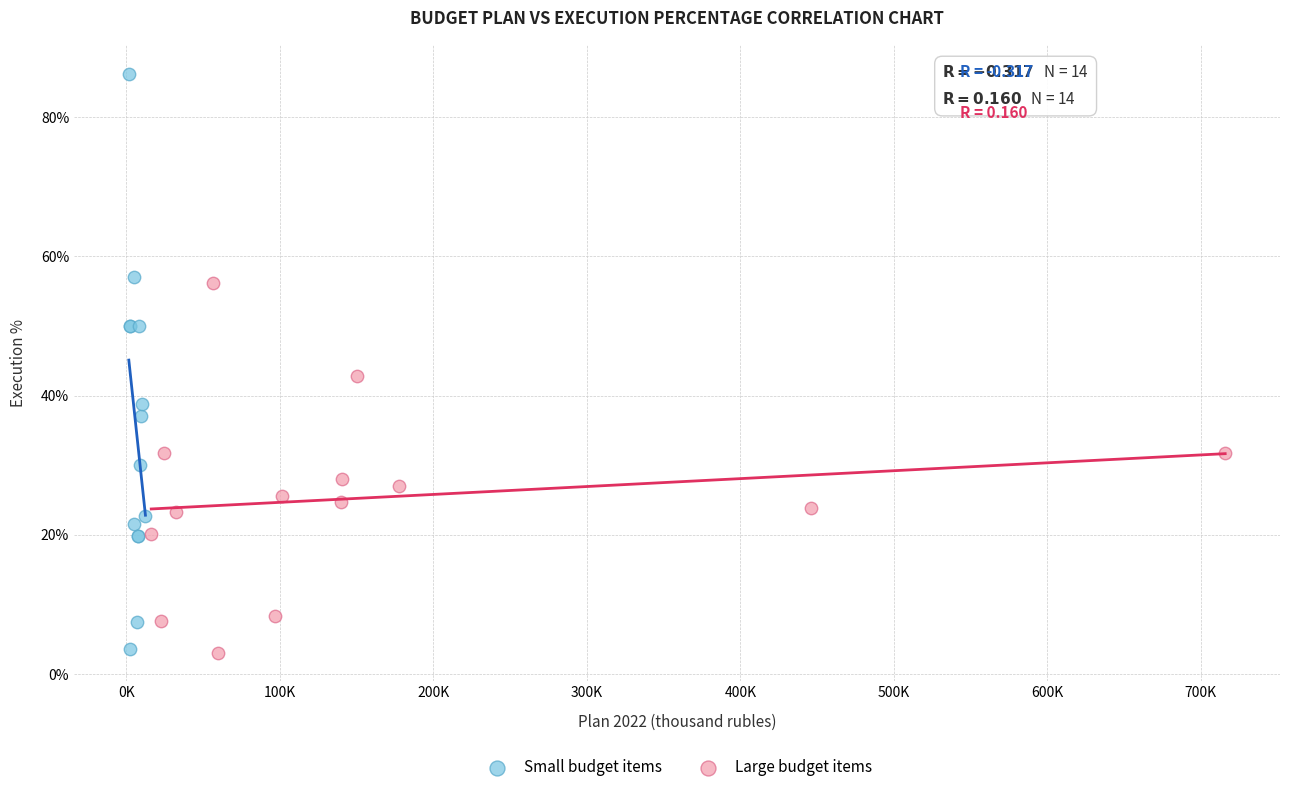

What are all the series names shown in the legend?

Small budget items, Large budget items